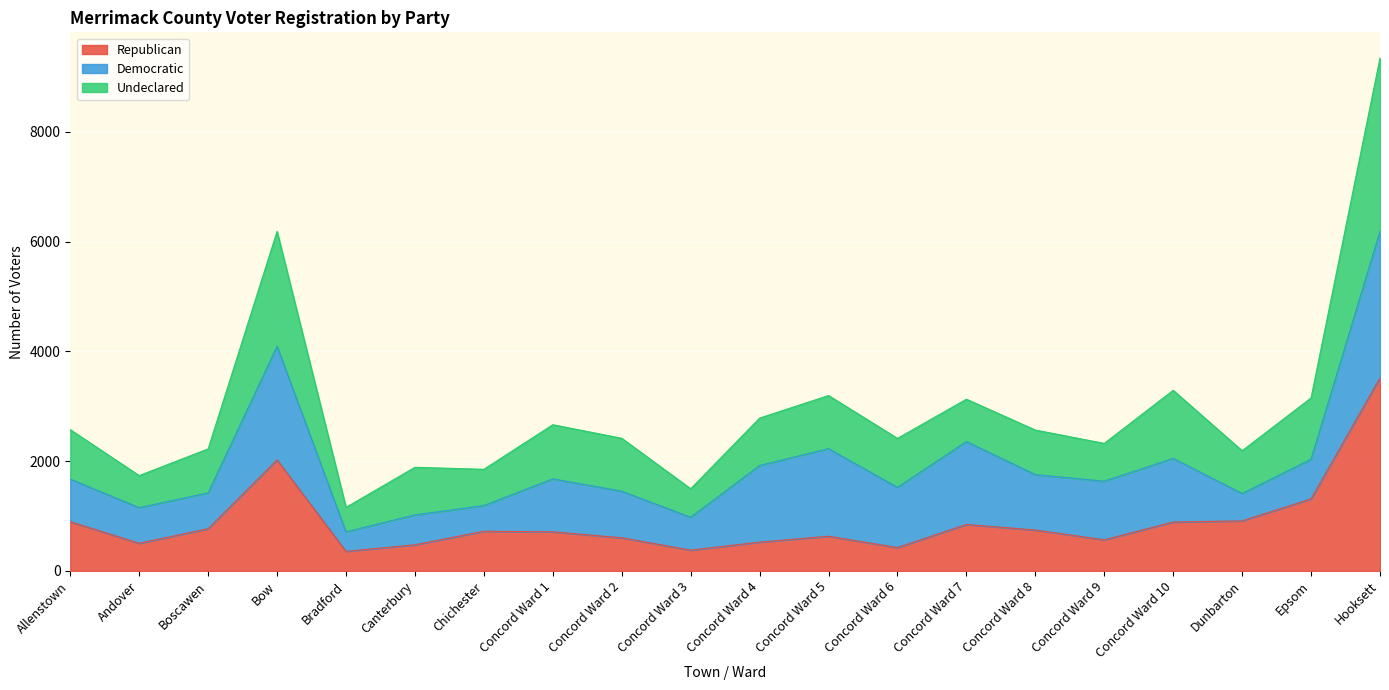

What is the lowest value of the Republican series?

358